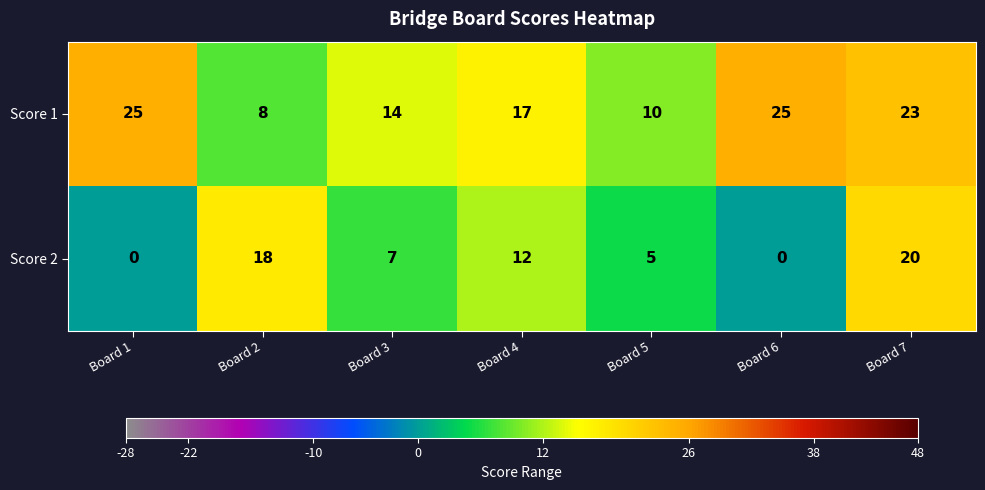

What is the difference between the maximum and second lowest values in the Score 1 series?

15